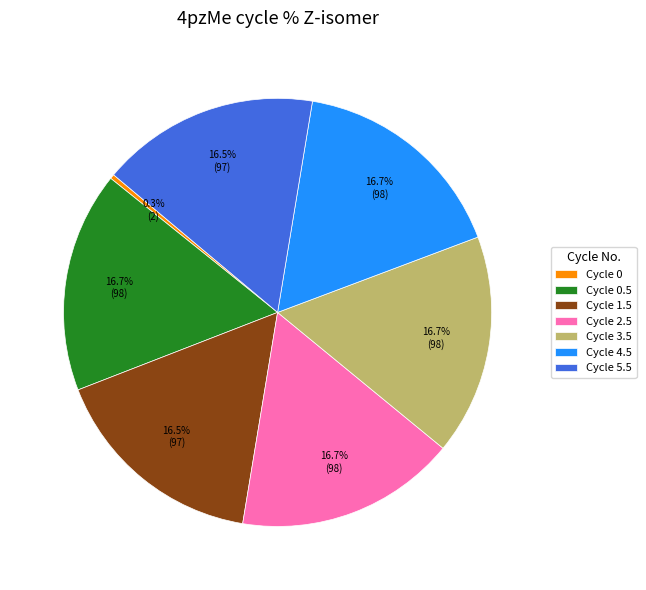

What is the ratio of the value at Cycle 4.5 to the value at Cycle 0.5?

1.0